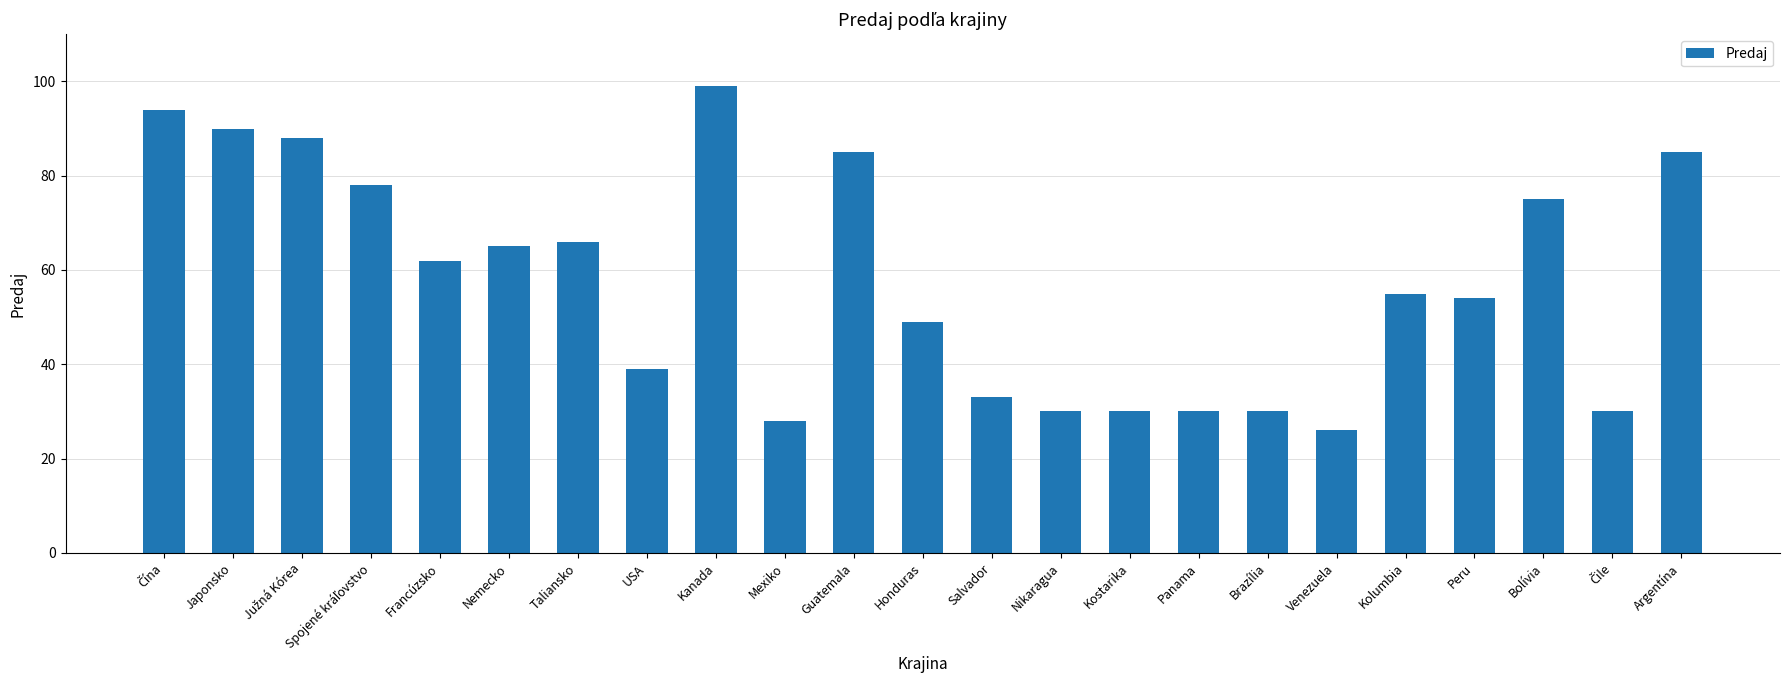

What is the sum of the values at Kostarika and Bolívia?

105